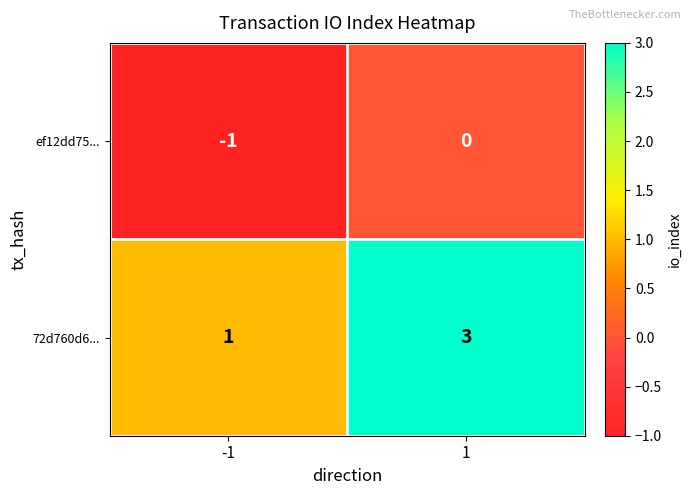

Reading left to right, transcribe all the data shown in this chart.

ef12dd75...: -1=-1	1=0
72d760d6...: -1=1	1=3